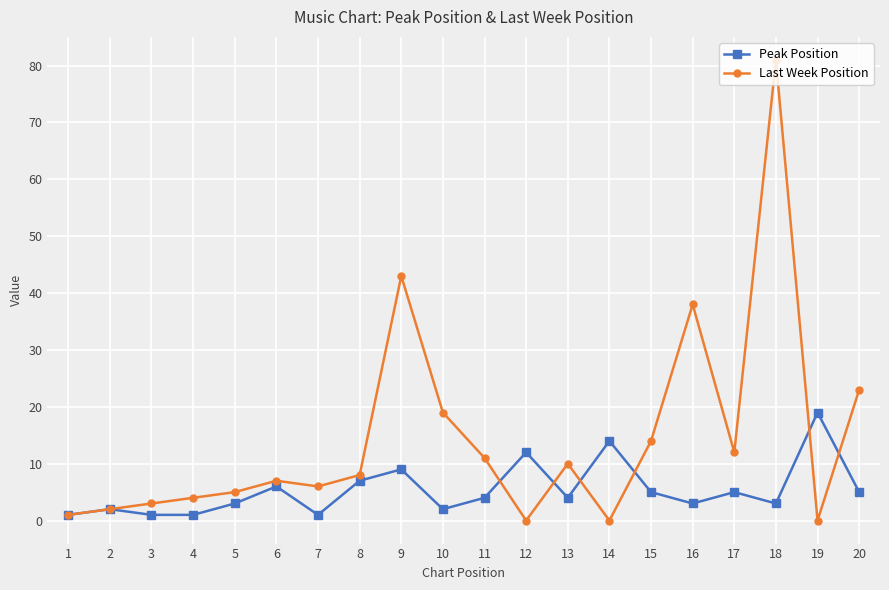

Rank the series by their average value, from highest to lowest.

Last Week Position, Peak Position